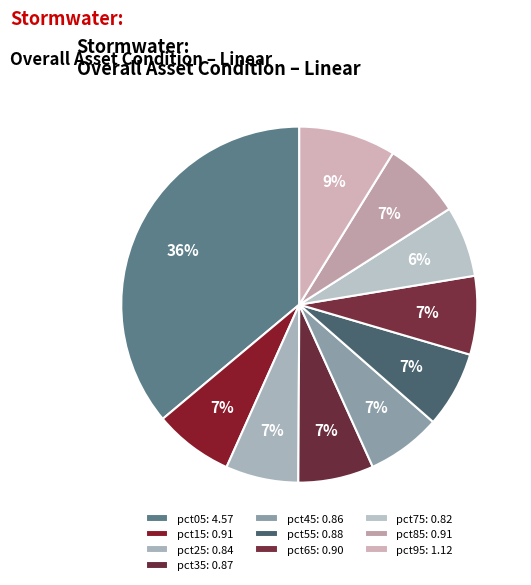

True or false: pct85 accounts for 7% of the total.

True